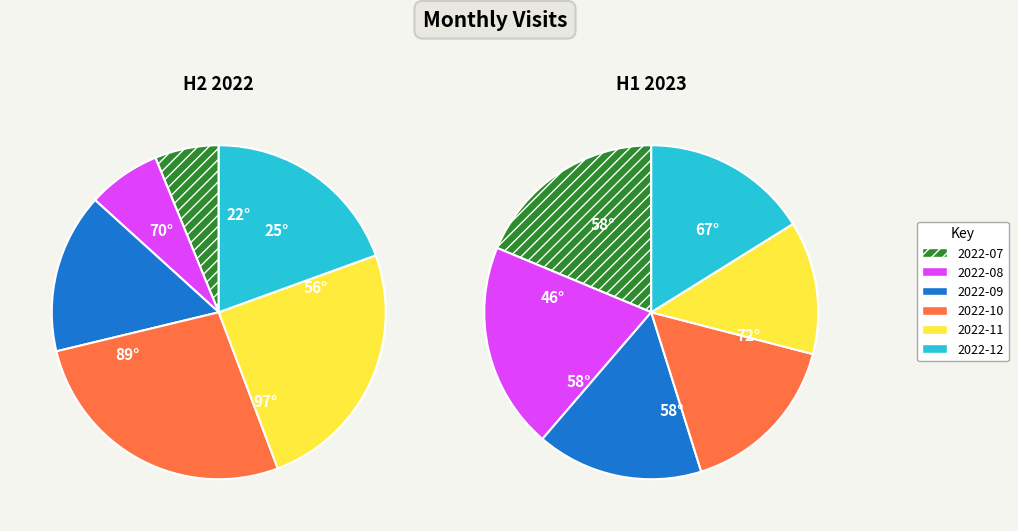

Does any single category account for the majority?

No